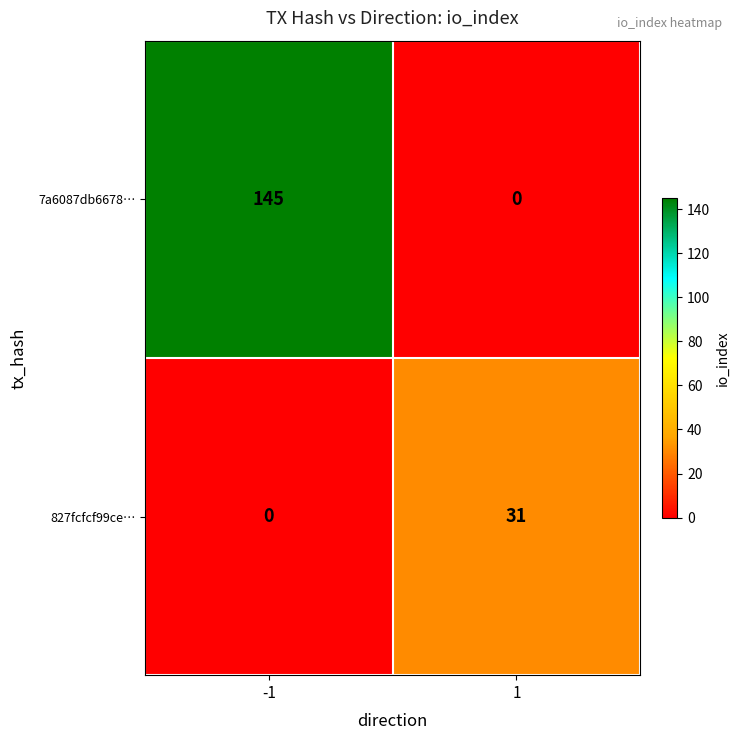

Which series has the largest range (max minus min)?

7a6087db6678…